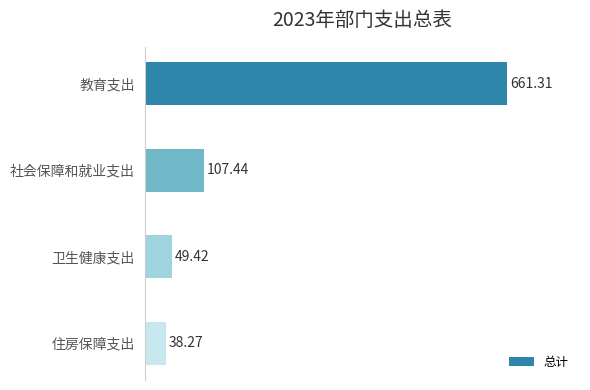

List the labels in order of value, largest first.

教育支出, 社会保障和就业支出, 卫生健康支出, 住房保障支出